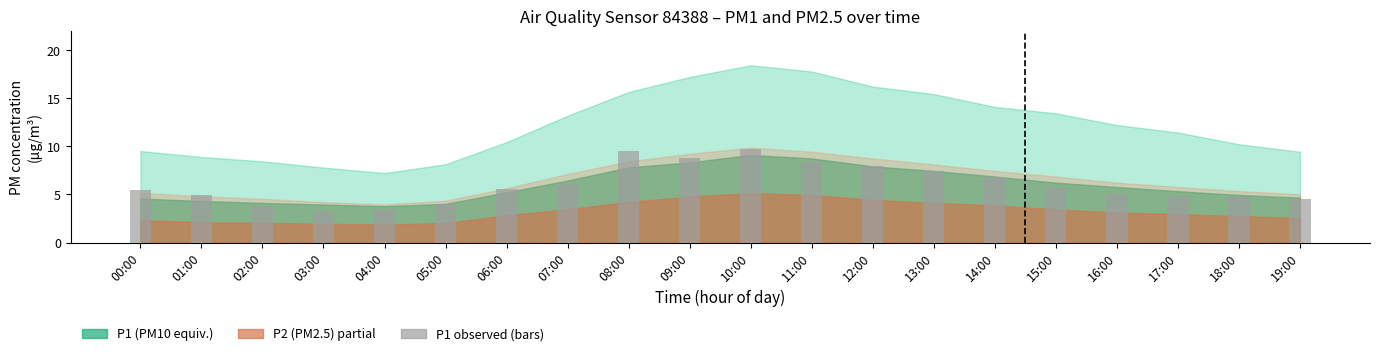

What is the change in value from 10:00 to 19:00?

-5.2